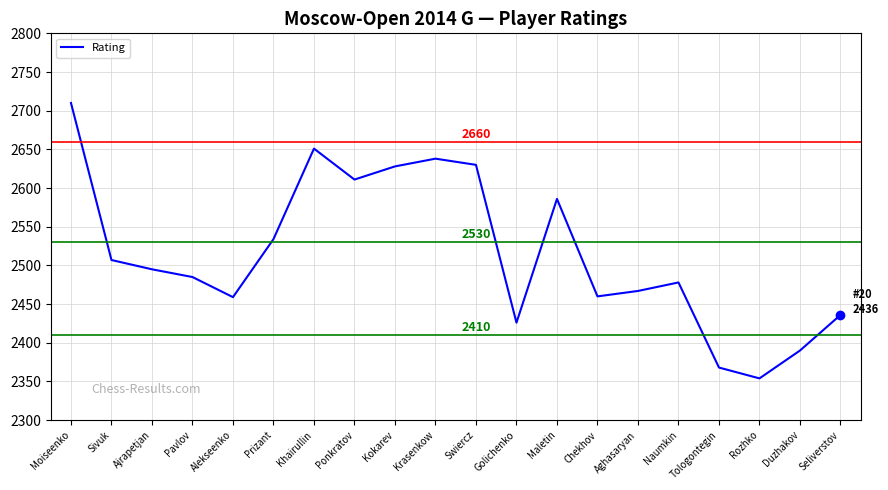

What is the difference between the maximum and minimum values?

356